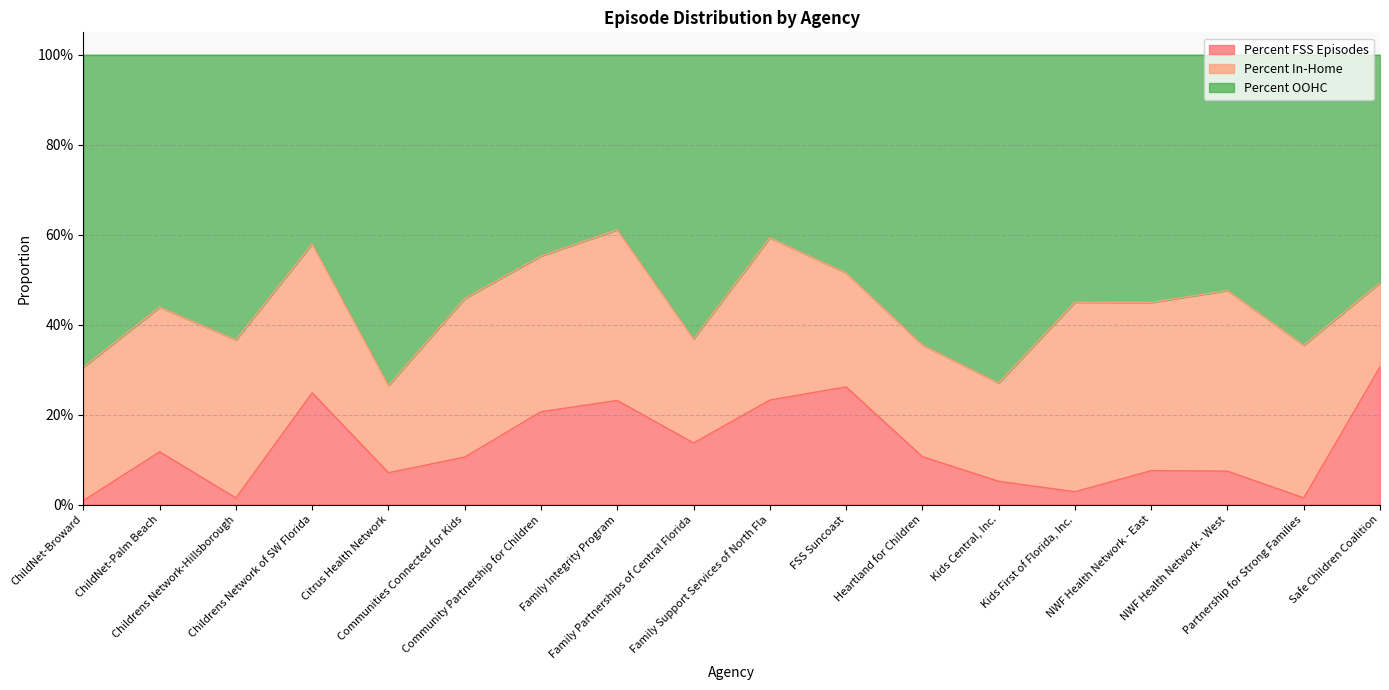

Which series has the largest total across all categories?

Percent OOHC